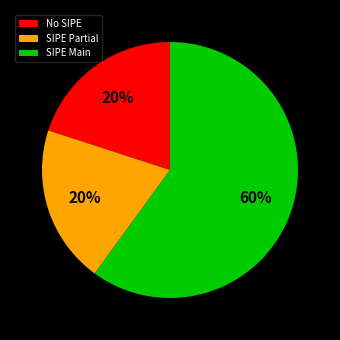

What percentage is the SIPE Partial slice, to the nearest percent?

20%